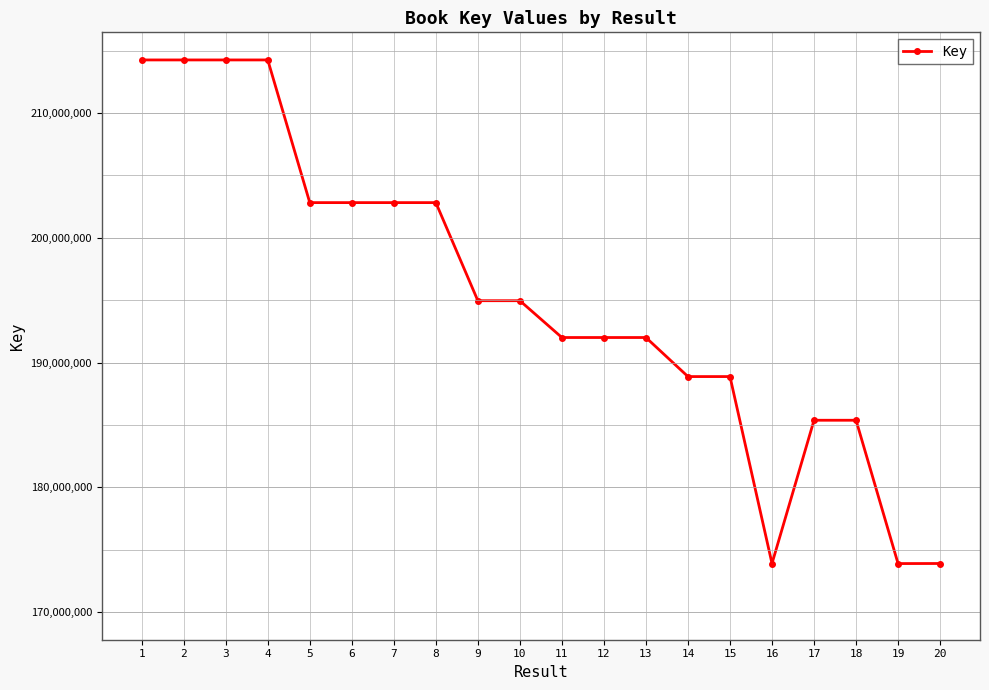

What is the minimum value shown in the chart?

173890198